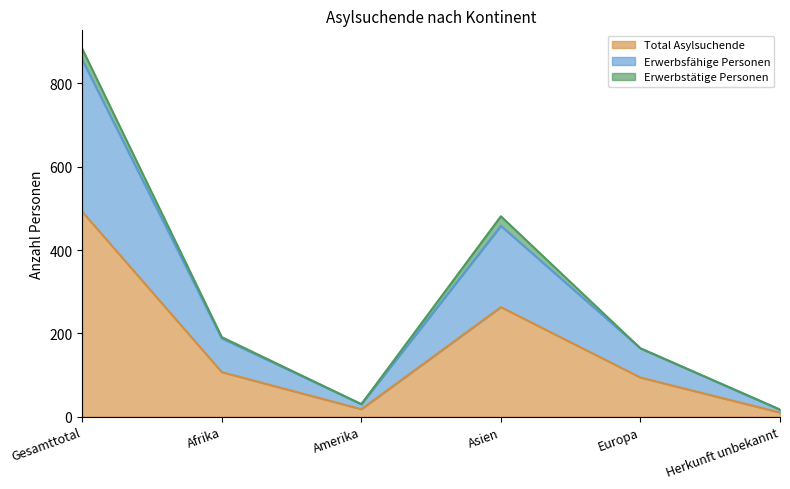

What is the spread (max minus min) of values at Herkunft unbekannt?

7